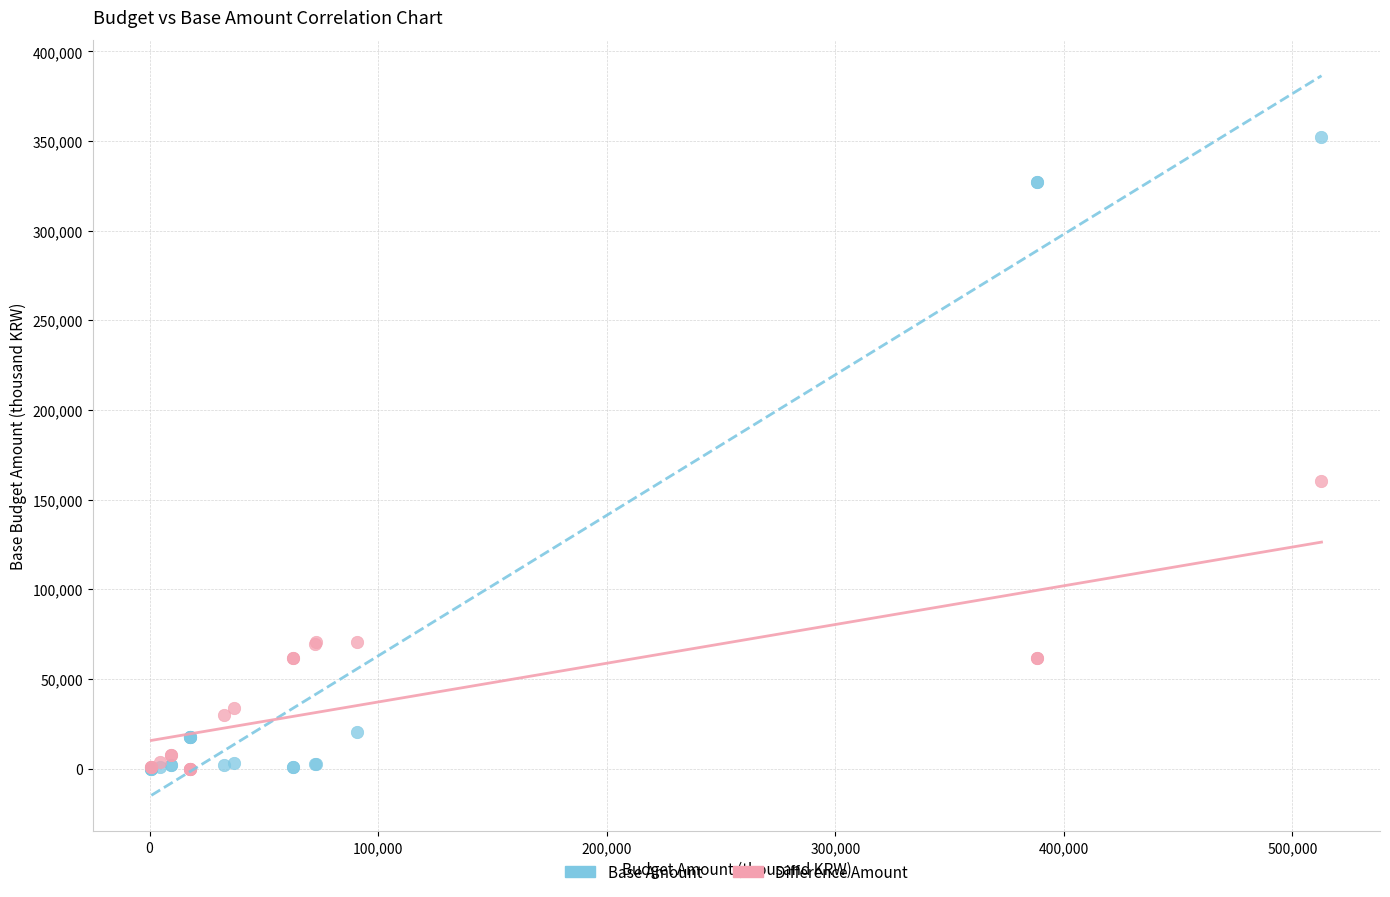

In the Base Amount series, what Y value is closest to 176041?

327016